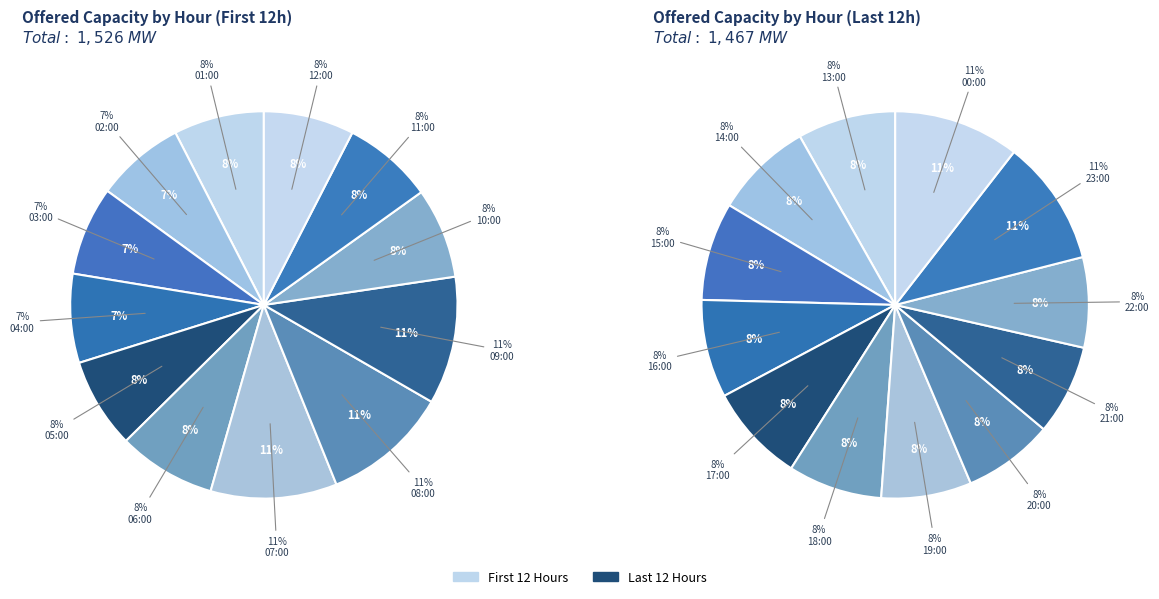

What is the largest slice in the pie chart?

09:00